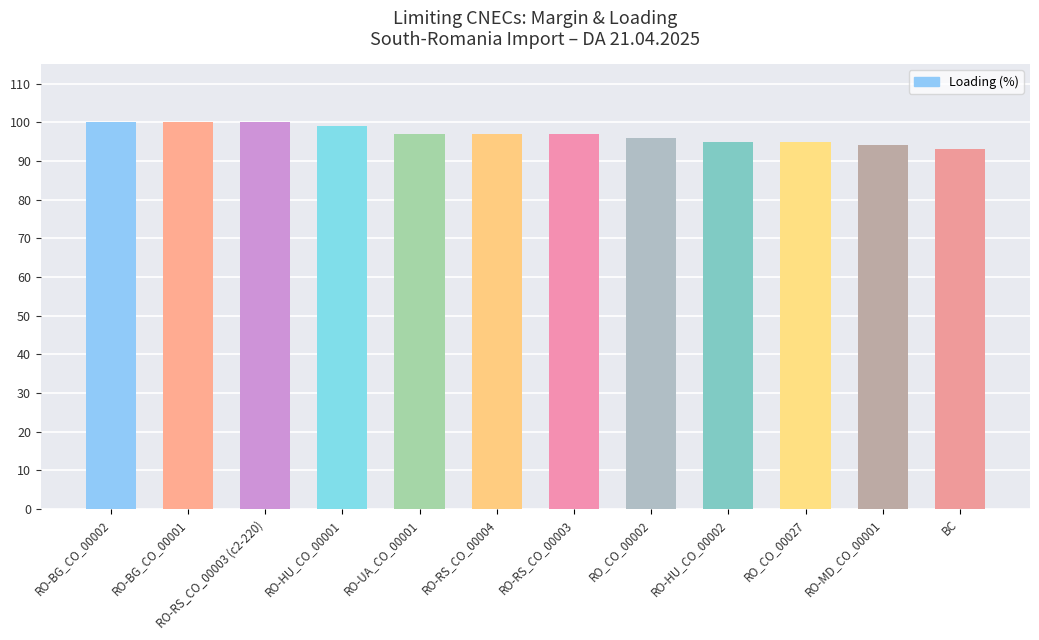

What is the value of the 1st bar from the left?

100